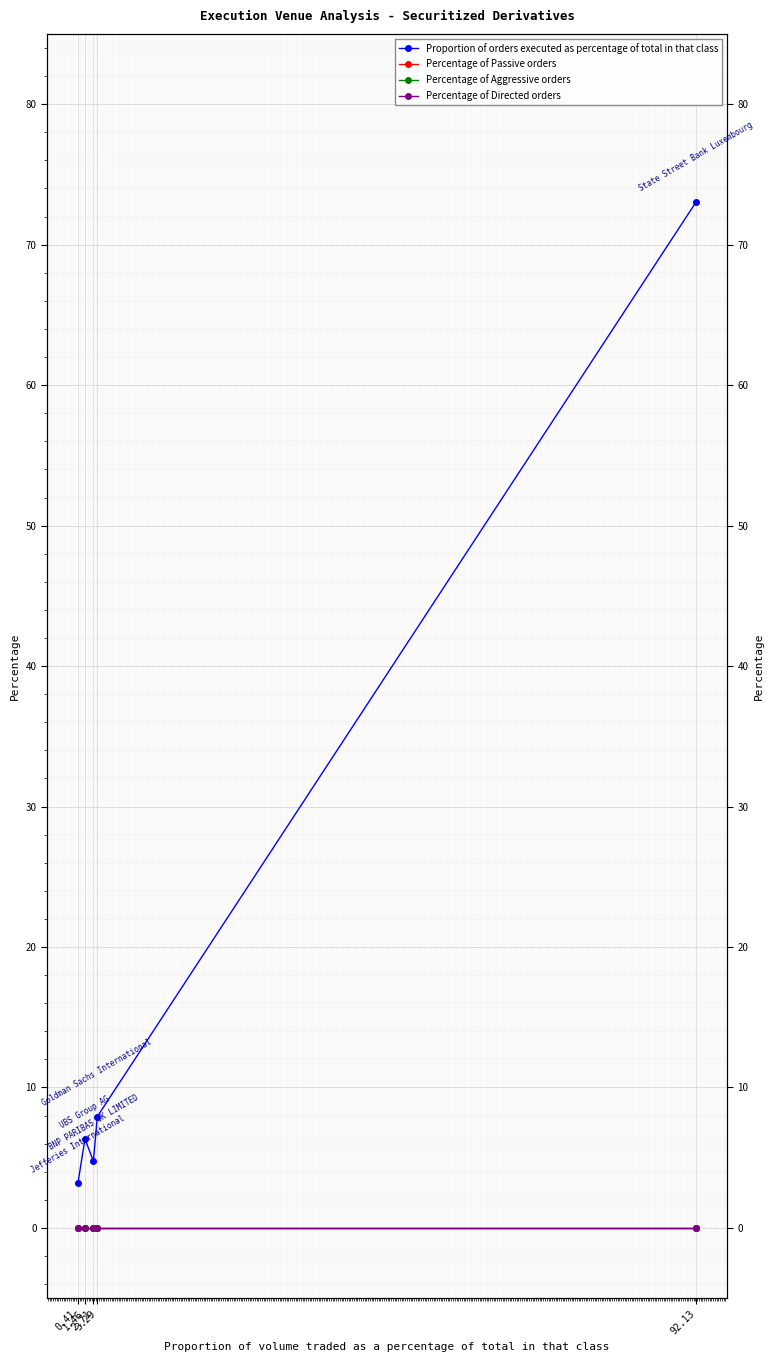

At 3.29, list the series in order from smallest to largest.

Percentage of Passive orders, Percentage of Aggressive orders, Percentage of Directed orders, Proportion of orders executed as percentage of total in that class